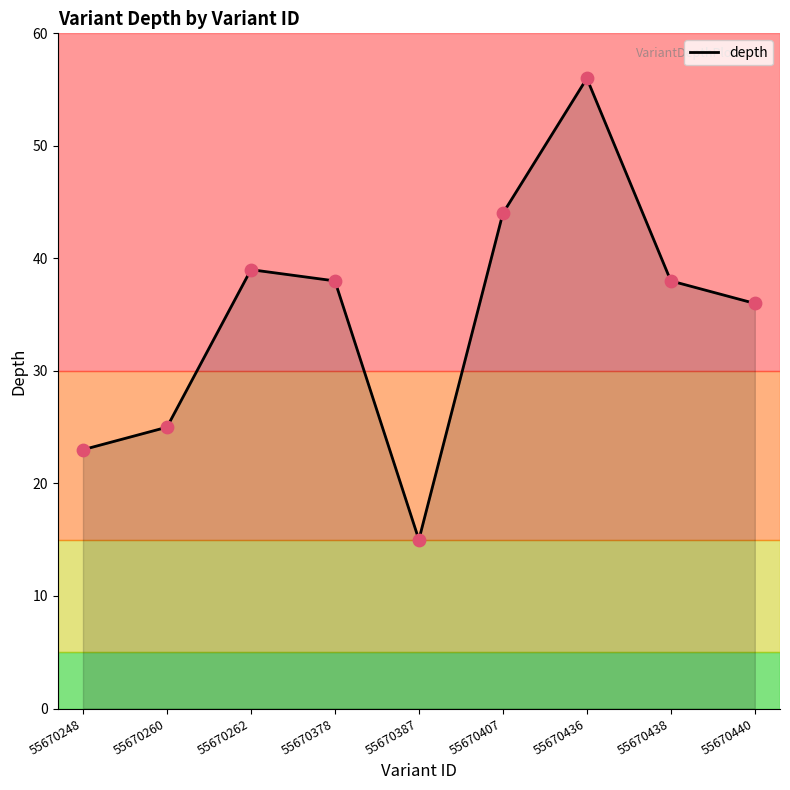

Which has a higher value, 55670407 or 55670438?

55670407